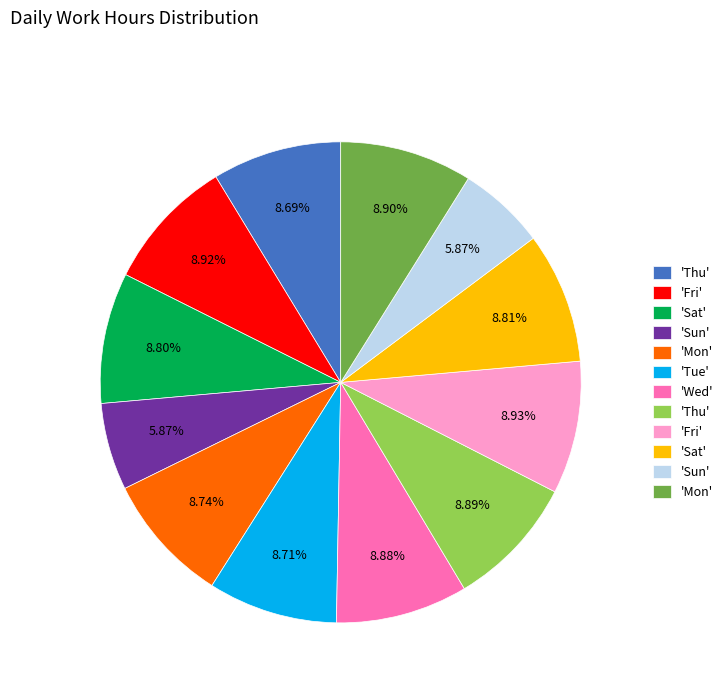

Does any single category account for the majority?

No